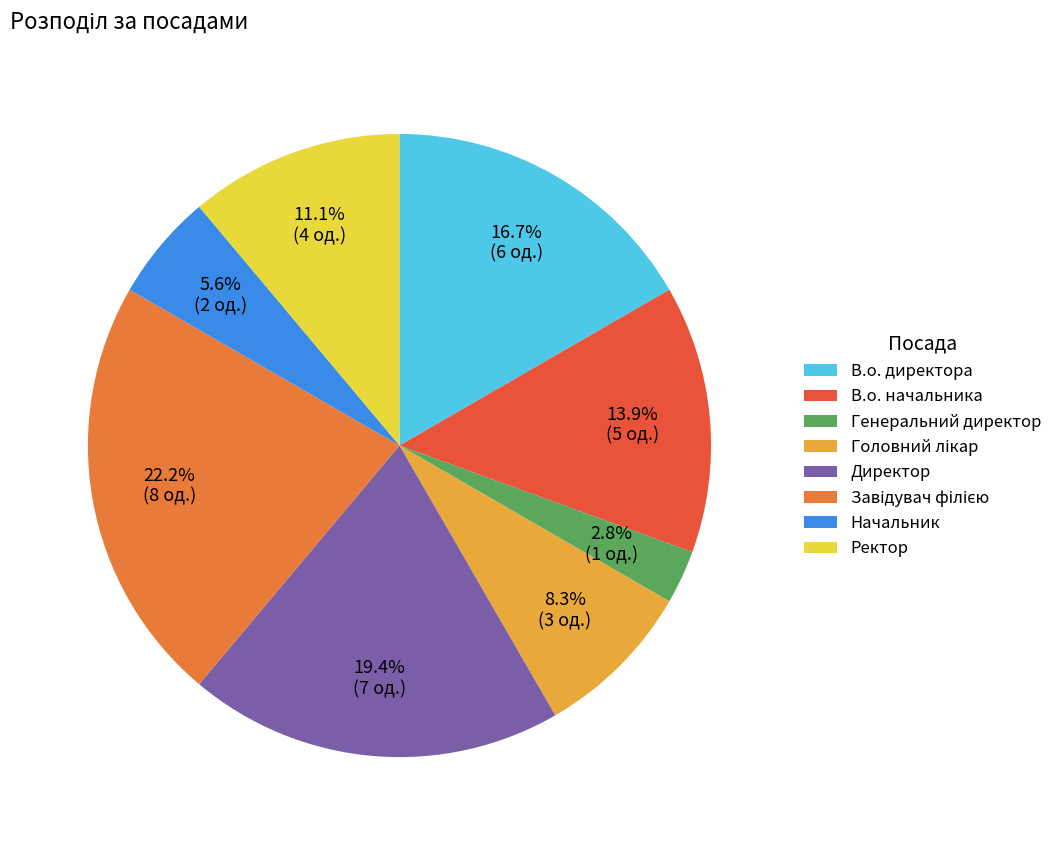

Is there any slice that represents more than half of the pie?

No